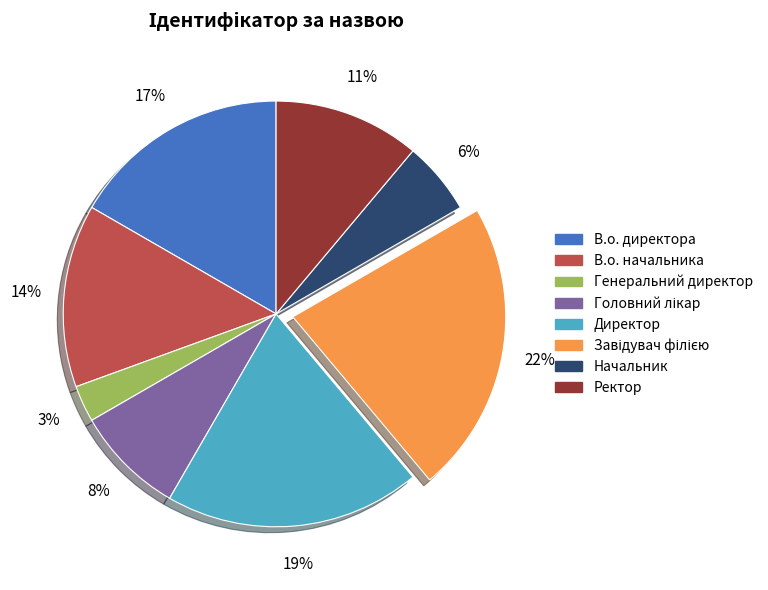

Which has a higher value, В.о. начальника or Ректор?

В.о. начальника